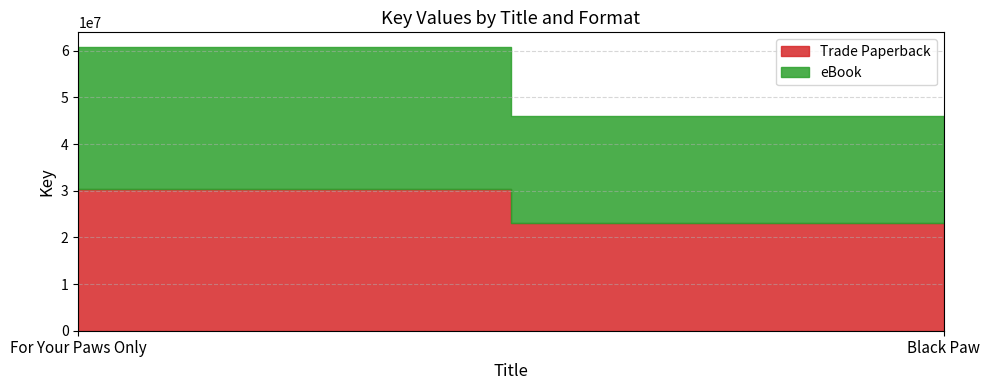

Reading left to right, list all the values displayed in this chart.

Trade Paperback: 30458053	22992012
eBook: 30458053	22992012